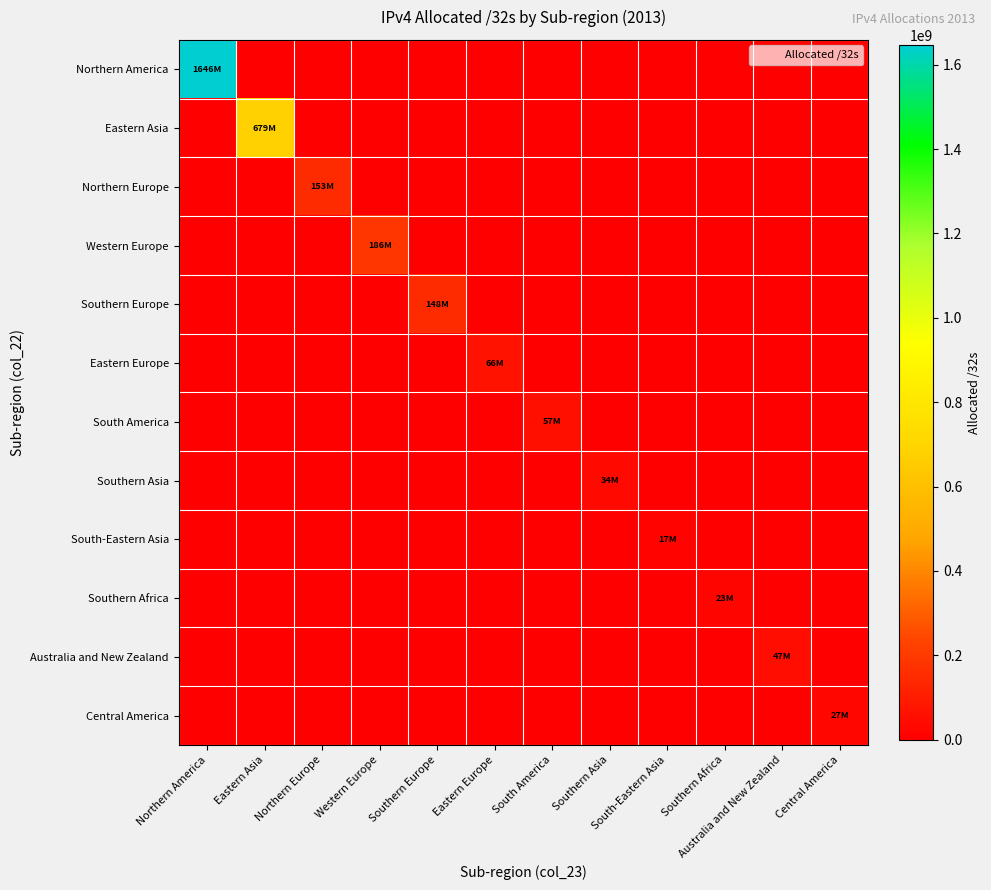

Reading left to right, list all the values displayed in this chart.

Northern America: Northern America=1646234944	Eastern Asia=0	Northern Europe=0	Western Europe=0	Southern Europe=0	Eastern Europe=0	South America=0	Southern Asia=0	South-Eastern Asia=0	Southern Africa=0	Australia and New Zealand=0	Central America=0
Eastern Asia: Northern America=0	Eastern Asia=679784864	Northern Europe=0	Western Europe=0	Southern Europe=0	Eastern Europe=0	South America=0	Southern Asia=0	South-Eastern Asia=0	Southern Africa=0	Australia and New Zealand=0	Central America=0
Northern Europe: Northern America=0	Eastern Asia=0	Northern Europe=153697616	Western Europe=0	Southern Europe=0	Eastern Europe=0	South America=0	Southern Asia=0	South-Eastern Asia=0	Southern Africa=0	Australia and New Zealand=0	Central America=0
Western Europe: Northern America=0	Eastern Asia=0	Northern Europe=0	Western Europe=186981112	Southern Europe=0	Eastern Europe=0	South America=0	Southern Asia=0	South-Eastern Asia=0	Southern Africa=0	Australia and New Zealand=0	Central America=0
Southern Europe: Northern America=0	Eastern Asia=0	Northern Europe=0	Western Europe=0	Southern Europe=148413312	Eastern Europe=0	South America=0	Southern Asia=0	South-Eastern Asia=0	Southern Africa=0	Australia and New Zealand=0	Central America=0
Eastern Europe: Northern America=0	Eastern Asia=0	Northern Europe=0	Western Europe=0	Southern Europe=0	Eastern Europe=66030104	South America=0	Southern Asia=0	South-Eastern Asia=0	Southern Africa=0	Australia and New Zealand=0	Central America=0
South America: Northern America=0	Eastern Asia=0	Northern Europe=0	Western Europe=0	Southern Europe=0	Eastern Europe=0	South America=57399552	Southern Asia=0	South-Eastern Asia=0	Southern Africa=0	Australia and New Zealand=0	Central America=0
Southern Asia: Northern America=0	Eastern Asia=0	Northern Europe=0	Western Europe=0	Southern Europe=0	Eastern Europe=0	South America=0	Southern Asia=34870016	South-Eastern Asia=0	Southern Africa=0	Australia and New Zealand=0	Central America=0
South-Eastern Asia: Northern America=0	Eastern Asia=0	Northern Europe=0	Western Europe=0	Southern Europe=0	Eastern Europe=0	South America=0	Southern Asia=0	South-Eastern Asia=17450752	Southern Africa=0	Australia and New Zealand=0	Central America=0
Southern Africa: Northern America=0	Eastern Asia=0	Northern Europe=0	Western Europe=0	Southern Europe=0	Eastern Europe=0	South America=0	Southern Asia=0	South-Eastern Asia=0	Southern Africa=23752704	Australia and New Zealand=0	Central America=0
Australia and New Zealand: Northern America=0	Eastern Asia=0	Northern Europe=0	Western Europe=0	Southern Europe=0	Eastern Europe=0	South America=0	Southern Asia=0	South-Eastern Asia=0	Southern Africa=0	Australia and New Zealand=47809024	Central America=0
Central America: Northern America=0	Eastern Asia=0	Northern Europe=0	Western Europe=0	Southern Europe=0	Eastern Europe=0	South America=0	Southern Asia=0	South-Eastern Asia=0	Southern Africa=0	Australia and New Zealand=0	Central America=27108352